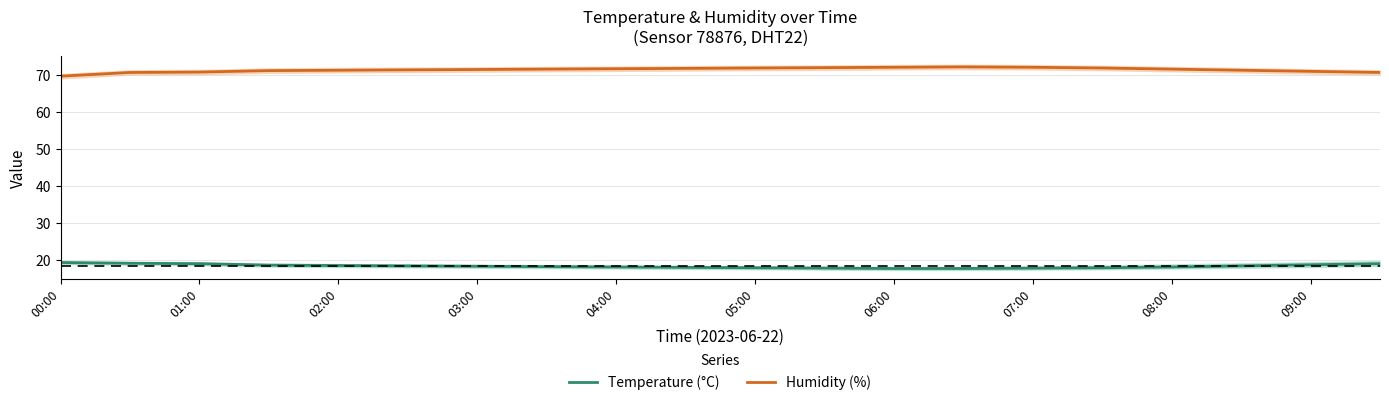

Is the value of Humidity (%) at 07:00 greater than the value of Temperature (°C) at 01:00?

Yes